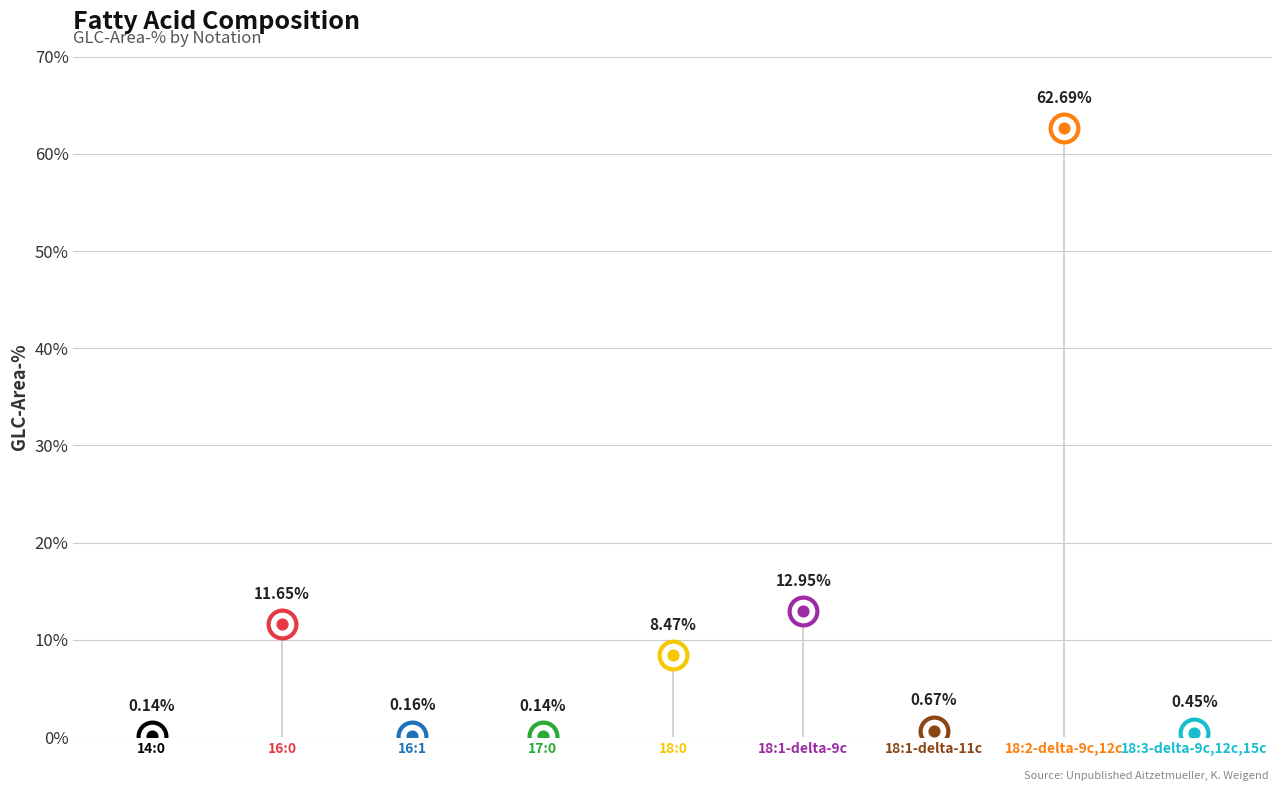

Which has a higher value, 18:3-delta-9c,12c,15c or 18:1-delta-9c?

18:1-delta-9c